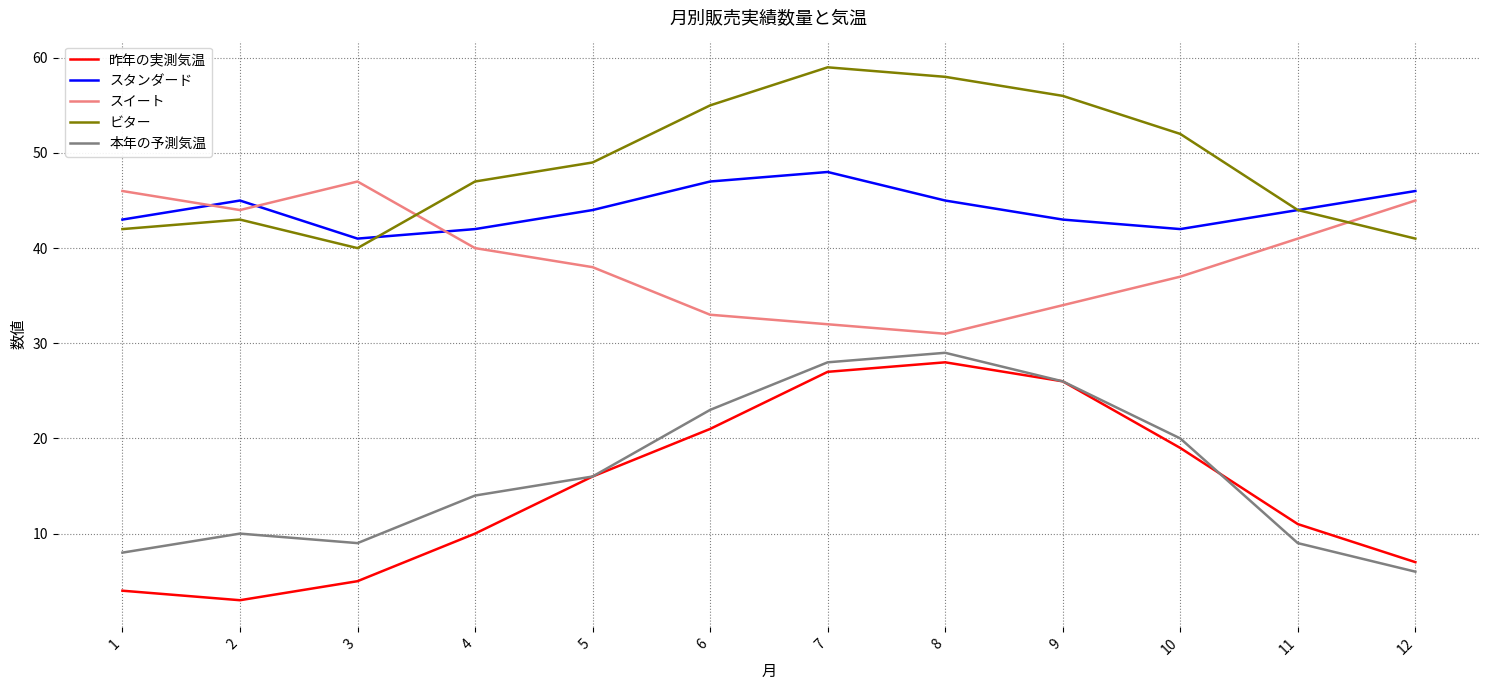

Where is the first local maximum for 昨年の実測気温?

8